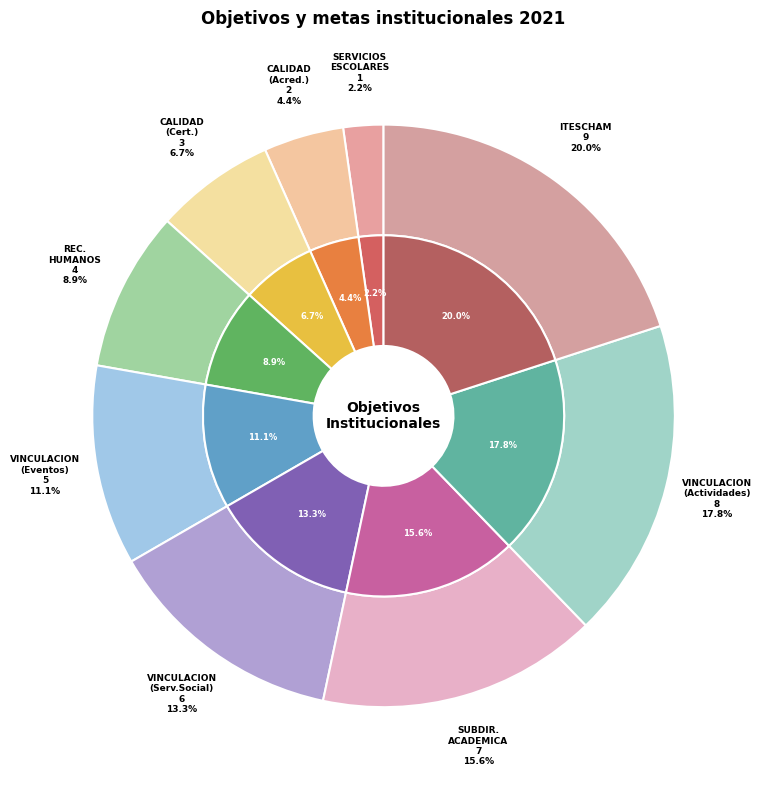

Is there any slice that represents more than half of the pie?

No